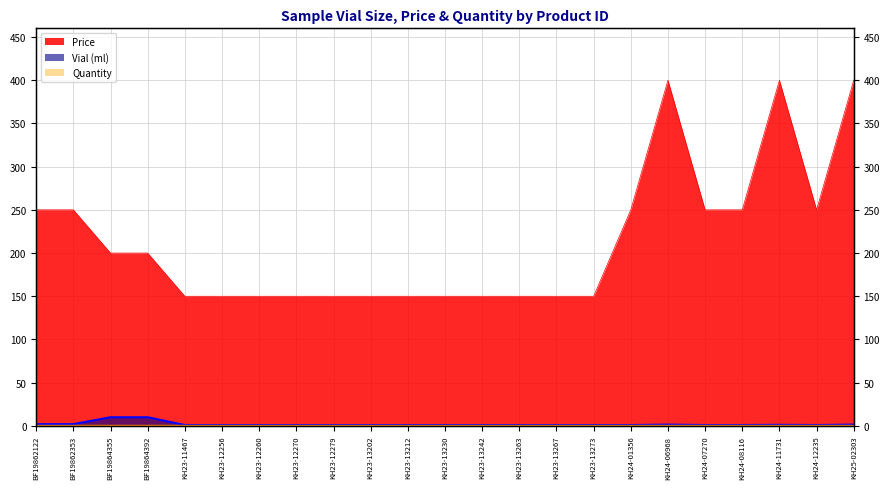

Which series has the largest range (max minus min)?

Price